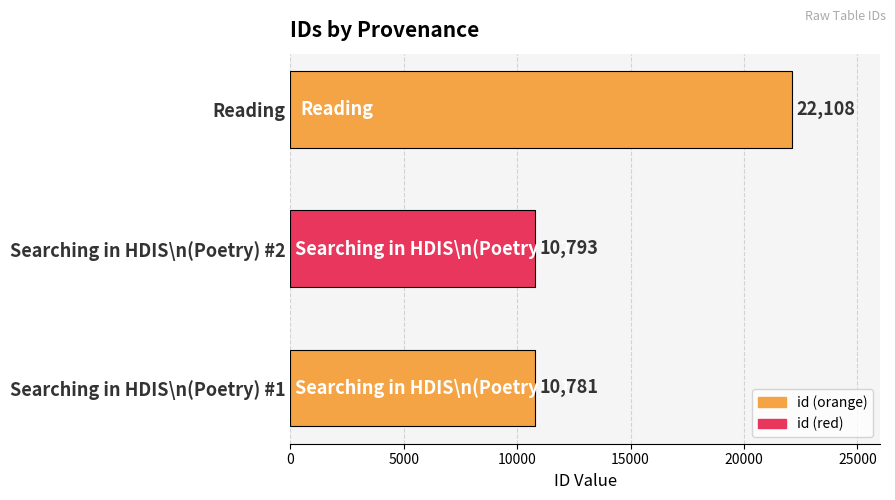

What is the difference between the maximum and minimum values?

11327